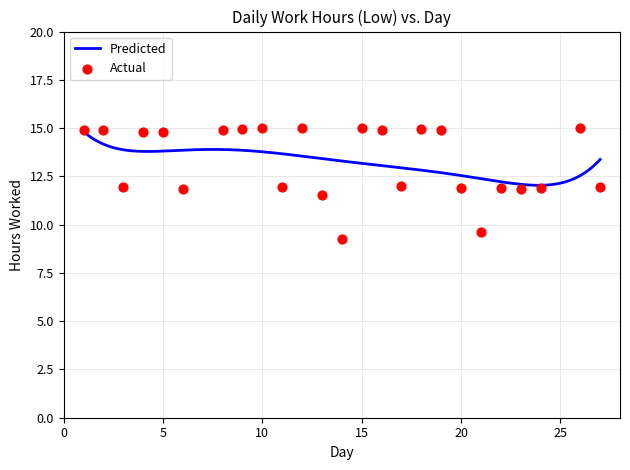

Which has a higher value, 21 or 14?

21